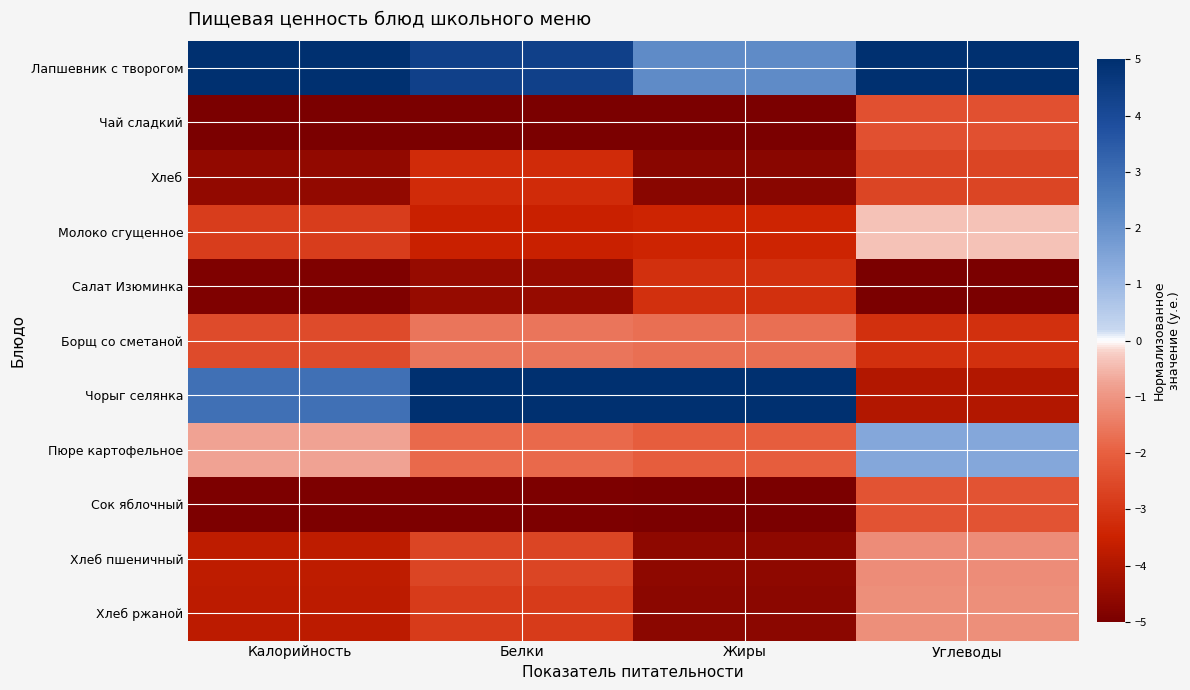

Between Белки and Жиры, which is larger?

Белки